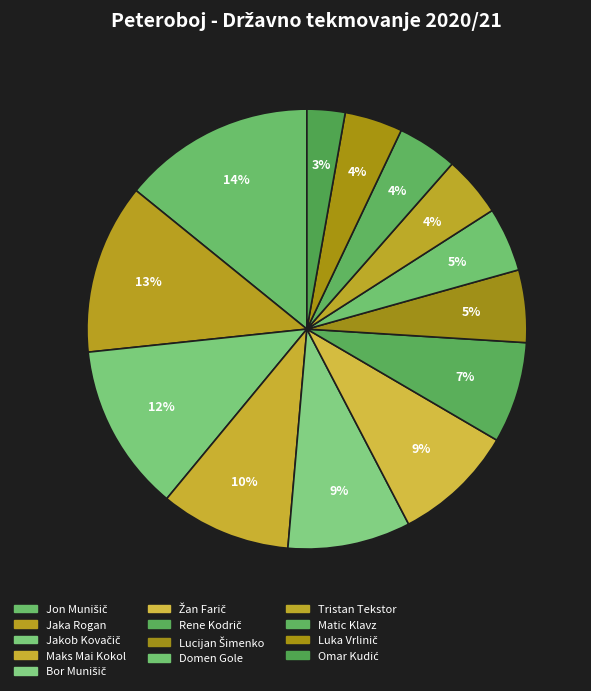

To the nearest percent, what is the average slice percentage?

8%